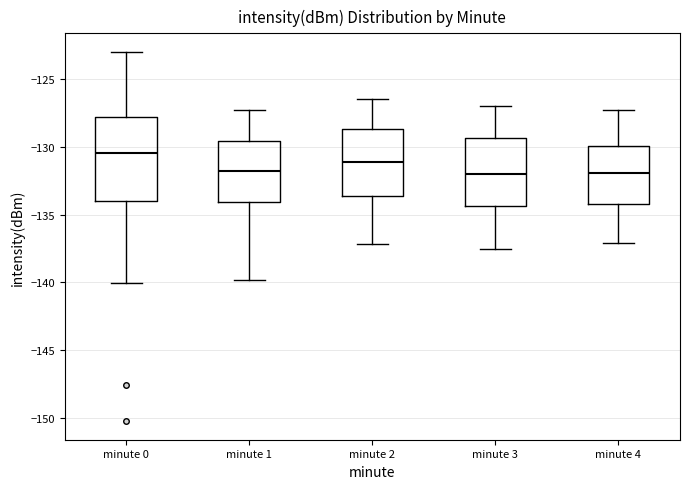

Reading left to right, read every box against the y-axis: the position of its median line, the range the box covers, and the ends of its whiskers. The values are not printed on the chart, so give them approximately, as read against the axis.

minute 0: median -130.5, box -134.0 to -128.0, whiskers -140.0 to -123.0
minute 1: median -131.5, box -134.0 to -129.5, whiskers -140.0 to -127.5
minute 2: median -131.0, box -133.5 to -128.5, whiskers -137.0 to -126.5
minute 3: median -132.0, box -134.5 to -129.5, whiskers -137.5 to -127.0
minute 4: median -132.0, box -134.0 to -130.0, whiskers -137.0 to -127.5